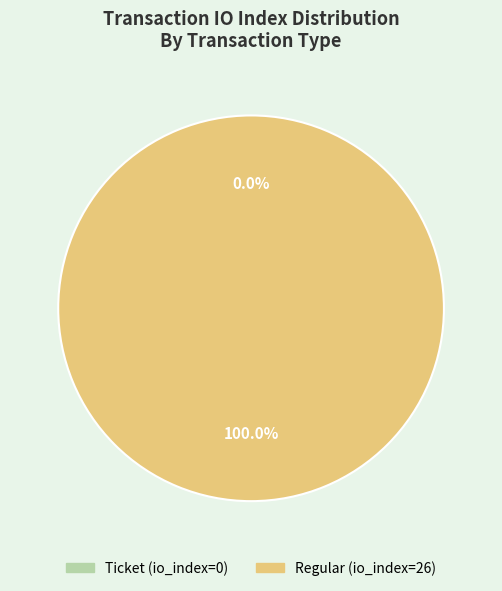

Do Regular (io_index=26) and Ticket (io_index=0) together represent more than half of the pie?

Yes